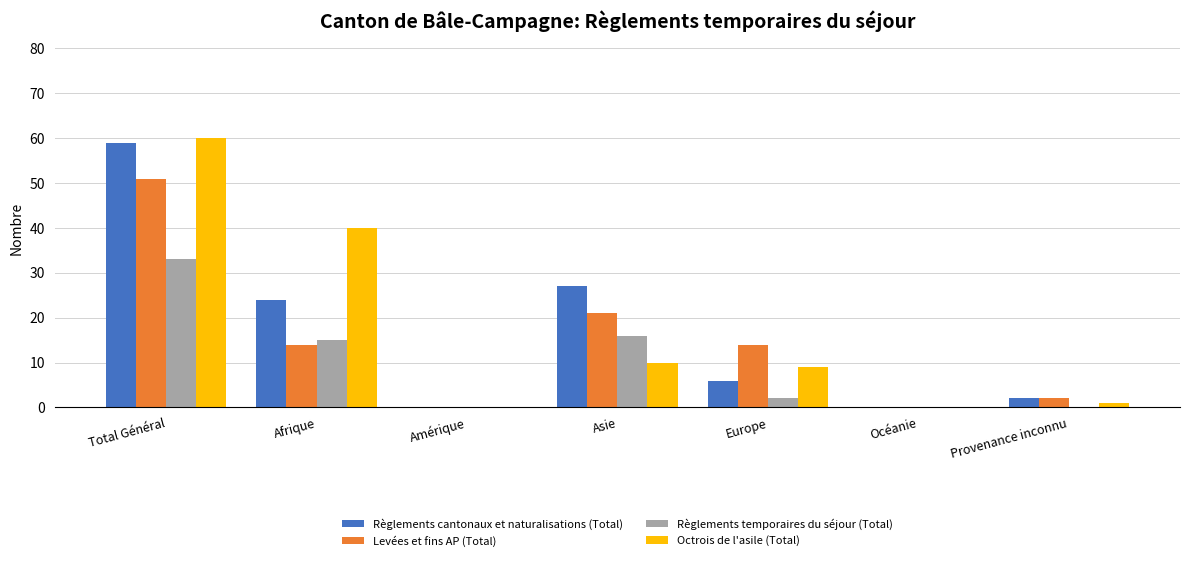

What is the spread (max minus min) of values at Total Général?

27